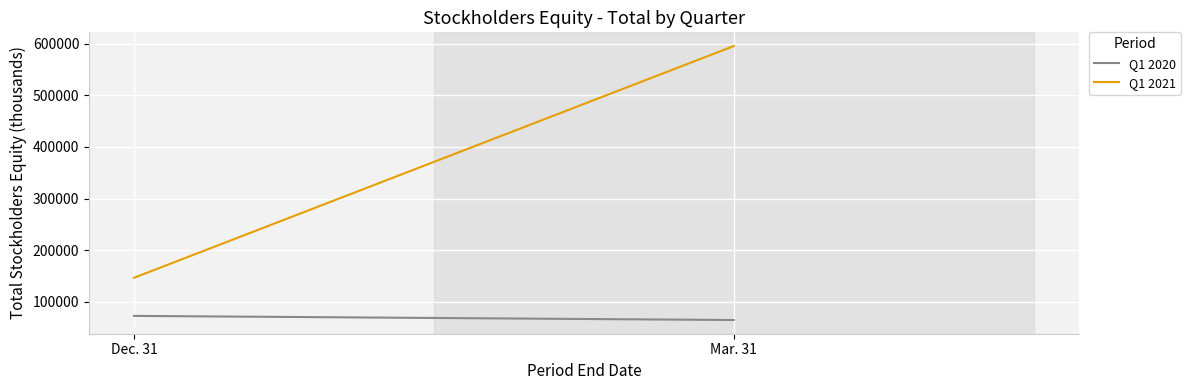

What is the value of the Q1 2020 point at the 1st from the left?

72504